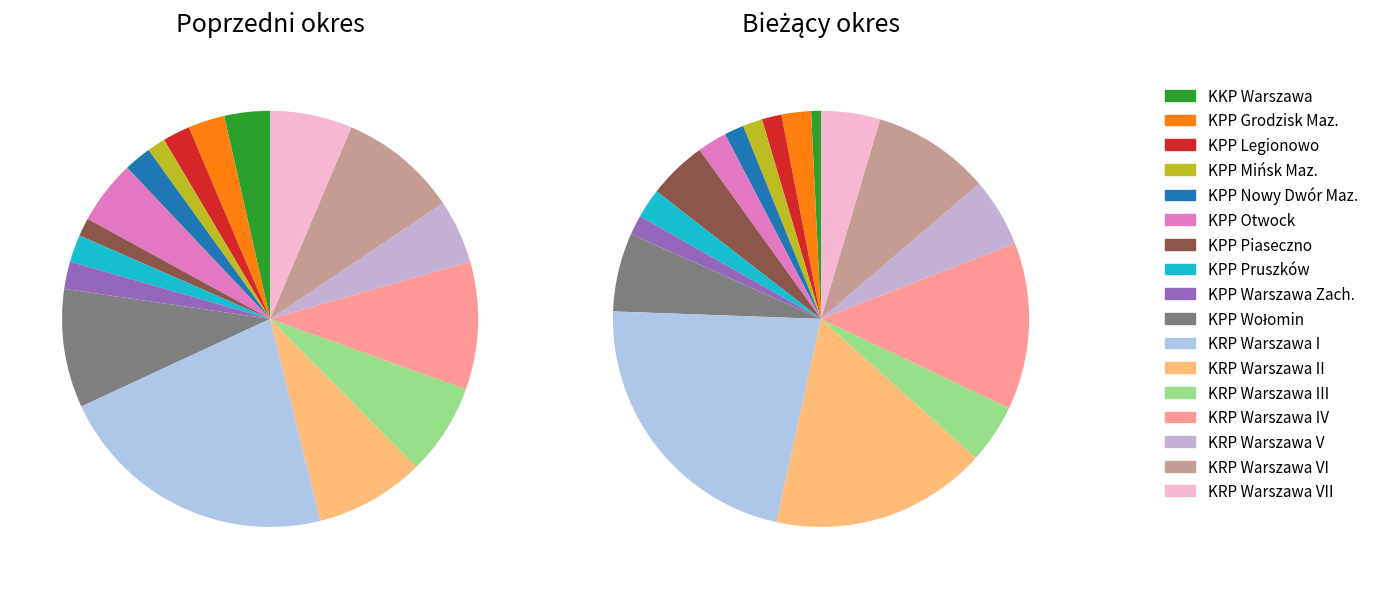

True or false: KPP Warszawa Zach. accounts for 1% of the total.

False